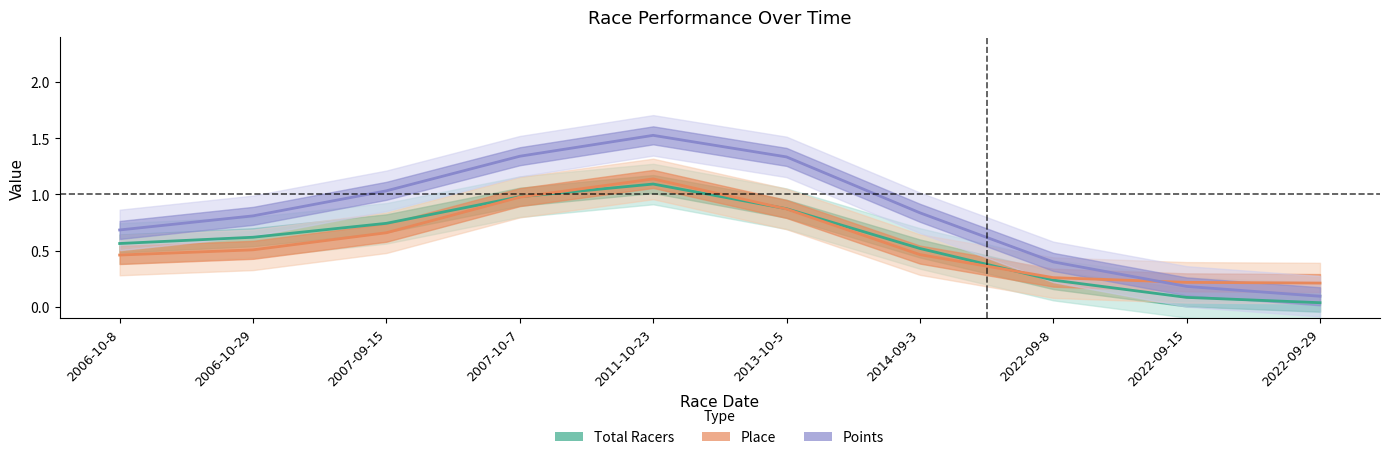

True or false: Points and Place cross at least once.

True